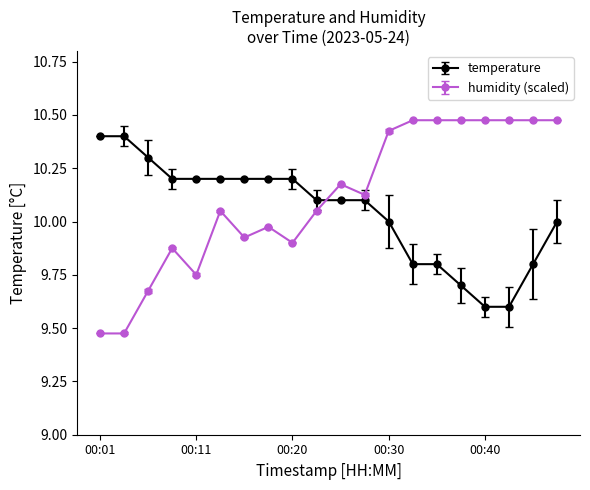

Which series has the largest range (max minus min)?

humidity (scaled)